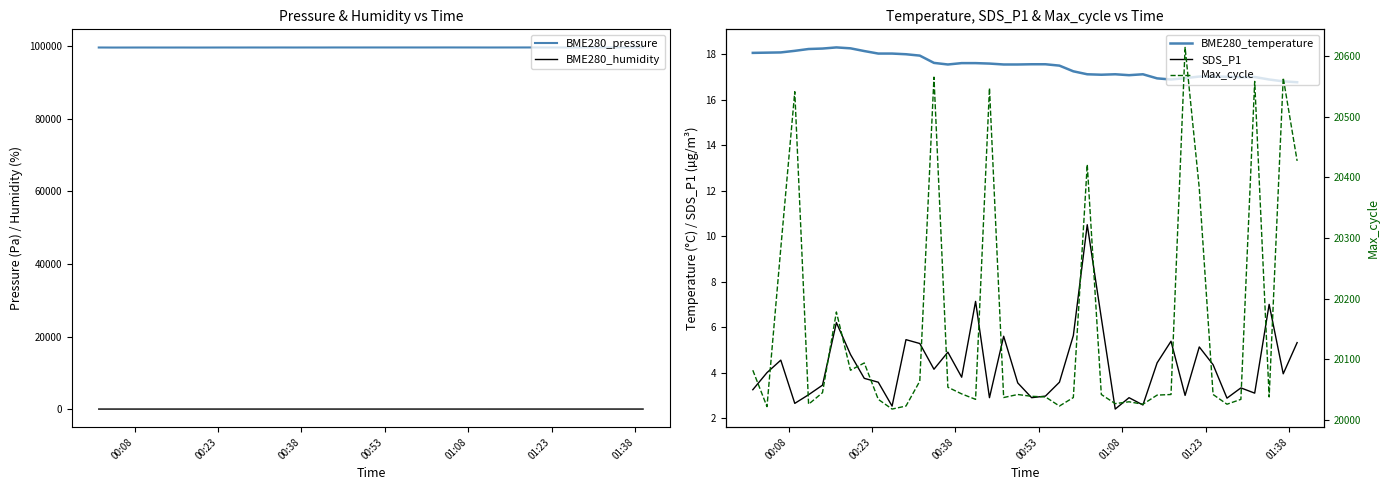

How many lines are shown in the chart?

5